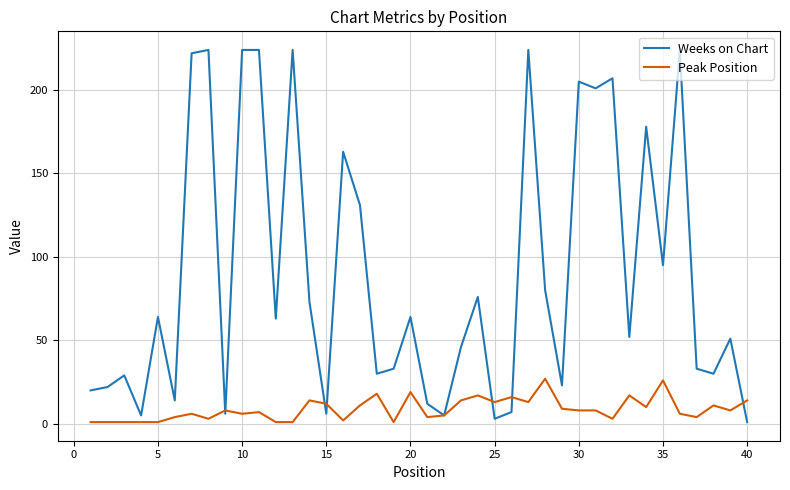

Which series has the largest total across all categories?

Weeks on Chart